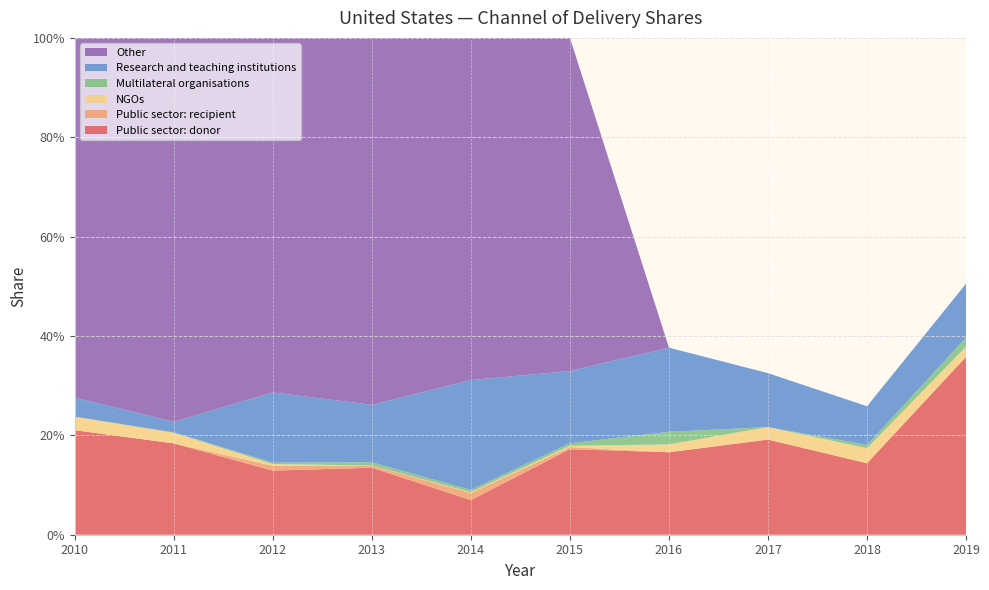

Reading left to right, extract all data points from this chart.

Public sector: donor: 0.2	0.2	0.1	0.1	0.1	0.2	0.2	0.2	0.1	0.4
Public sector: recipient: 0.0	0.0	0.0	0.0	0.0	0.0	0.0	0.0	0.0	0.0
NGOs: 0.0	0.0	0.0	0.0	0.0	0.0	0.0	0.0	0.0	0.0
Multilateral organisations: 0.0	0.0	0.0	0.0	0.0	0.0	0.0	0.0	0.0	0.0
Research and teaching institutions: 0.0	0.0	0.1	0.1	0.2	0.1	0.2	0.1	0.1	0.1
Other: 0.7	0.8	0.7	0.7	0.7	0.7	0.0	0.0	0.0	0.0